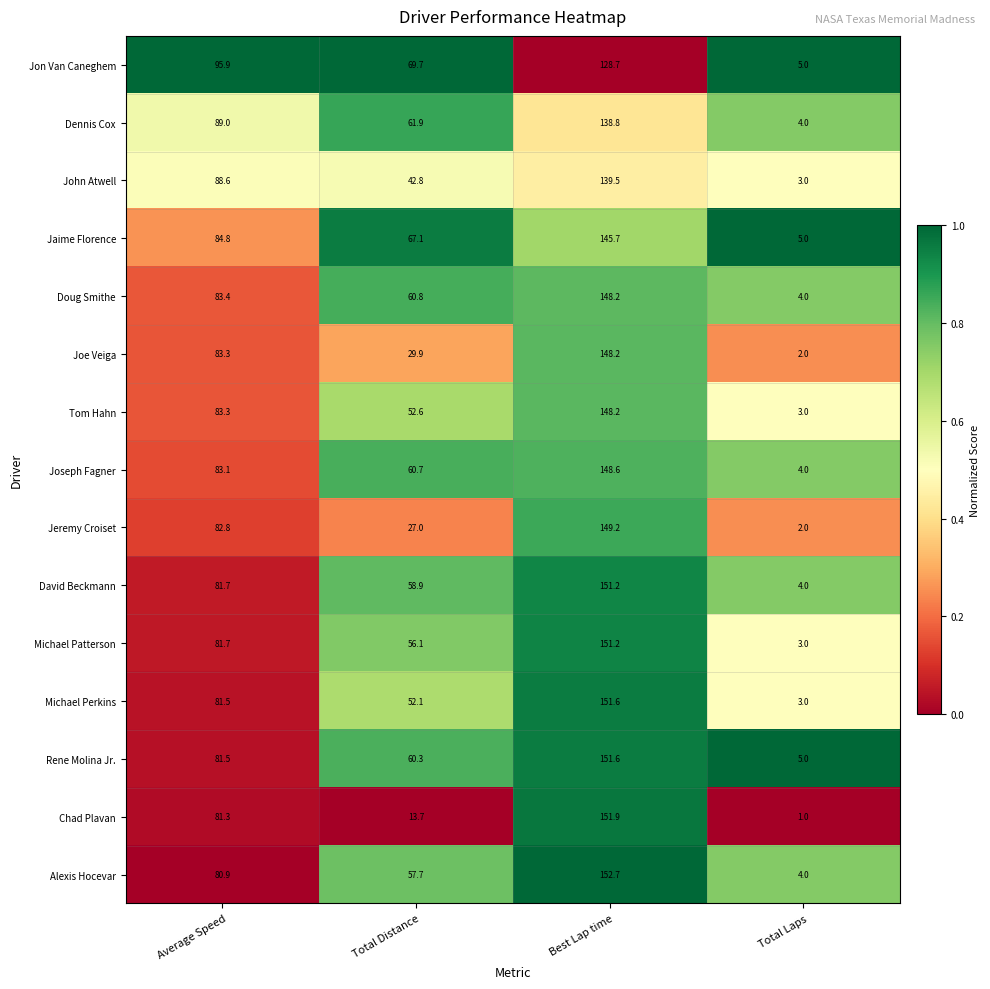

Which series has the widest spread of values?

Chad Plavan